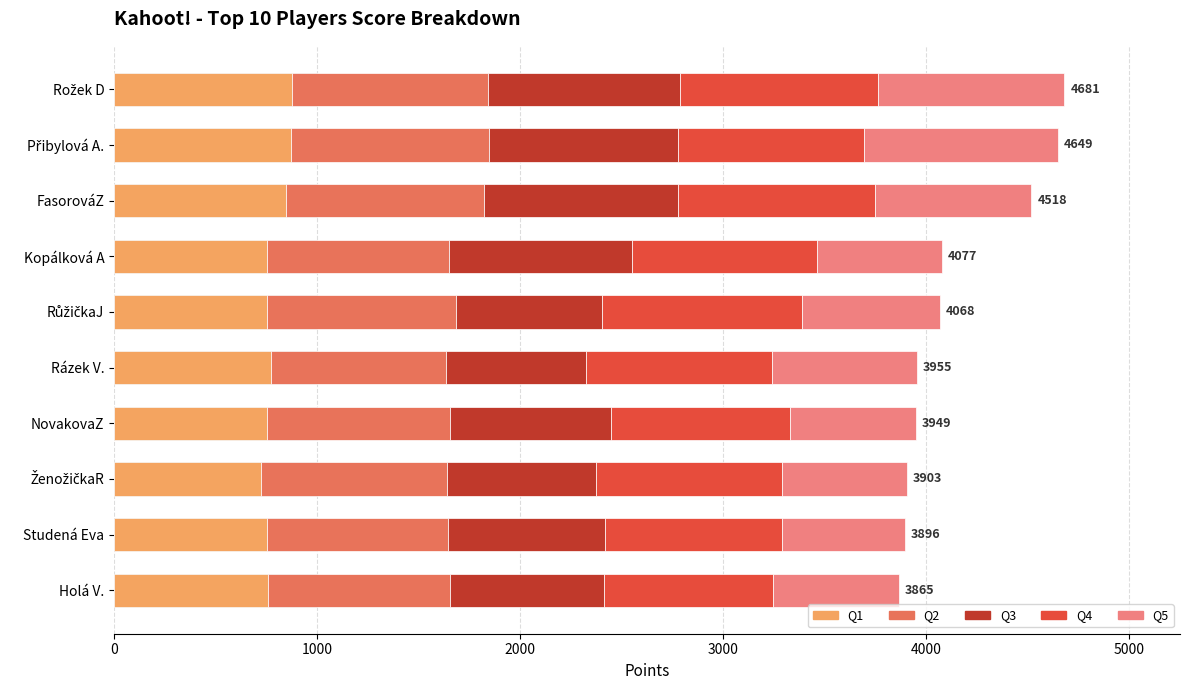

Which series has the largest range (max minus min)?

Q5